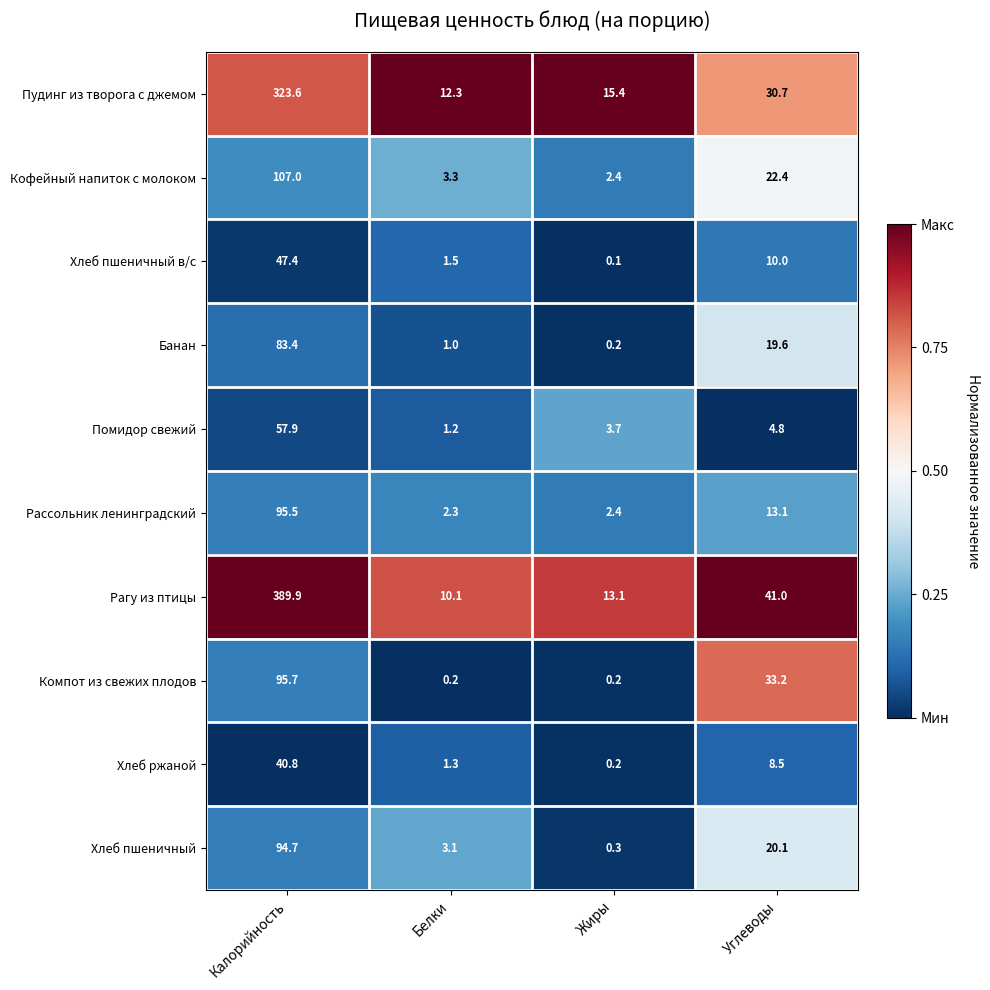

At which label does Хлеб пшеничный first exceed 20?

Калорийность